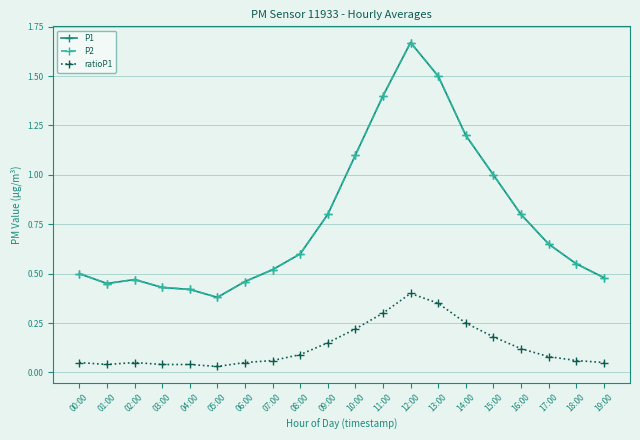

At 00:00, list the series in order from smallest to largest.

ratioP1, P1, P2